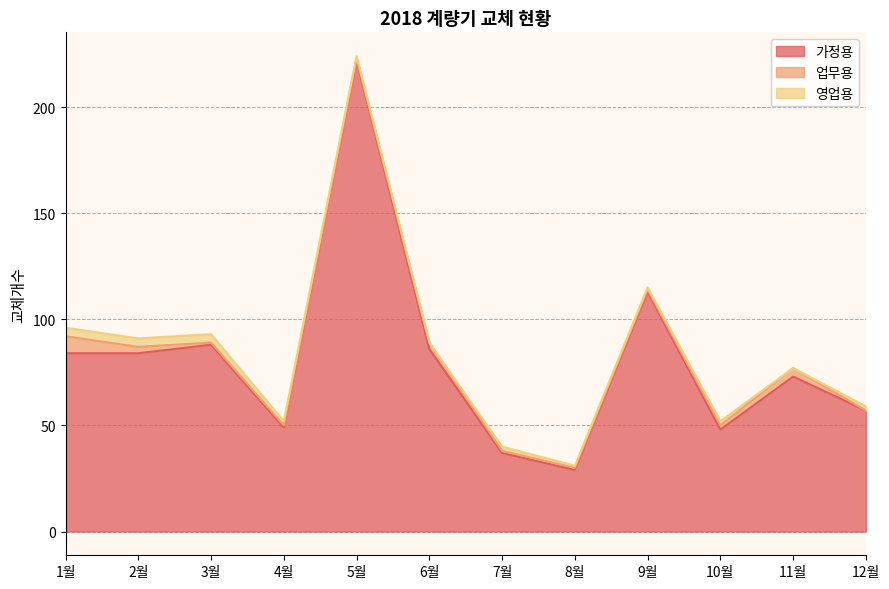

At which category is the sum across all series the highest?

5월